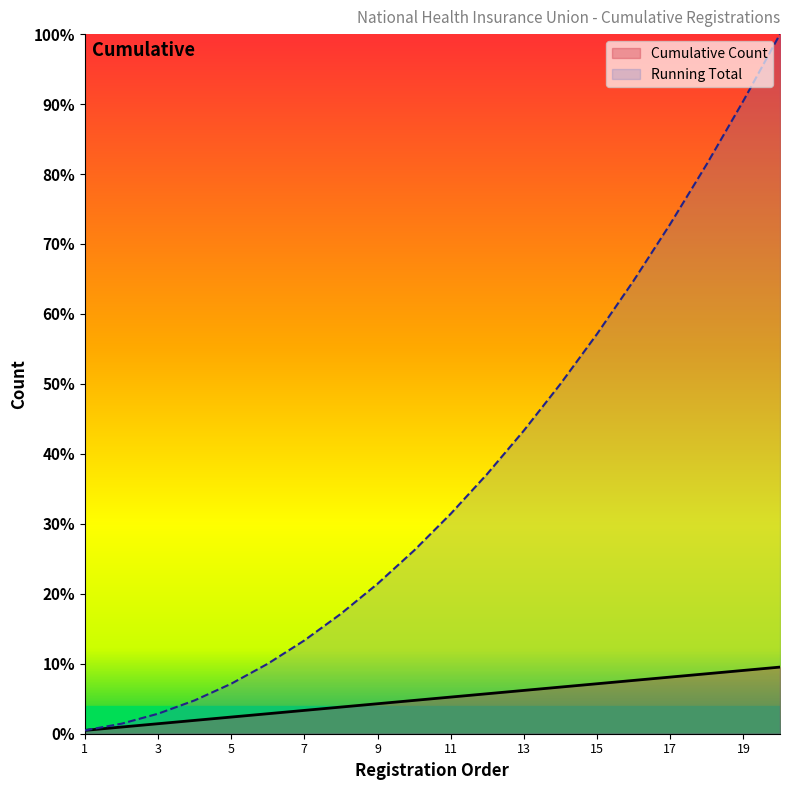

At which label is Running Total closest to 50?

2019-01-01(13)